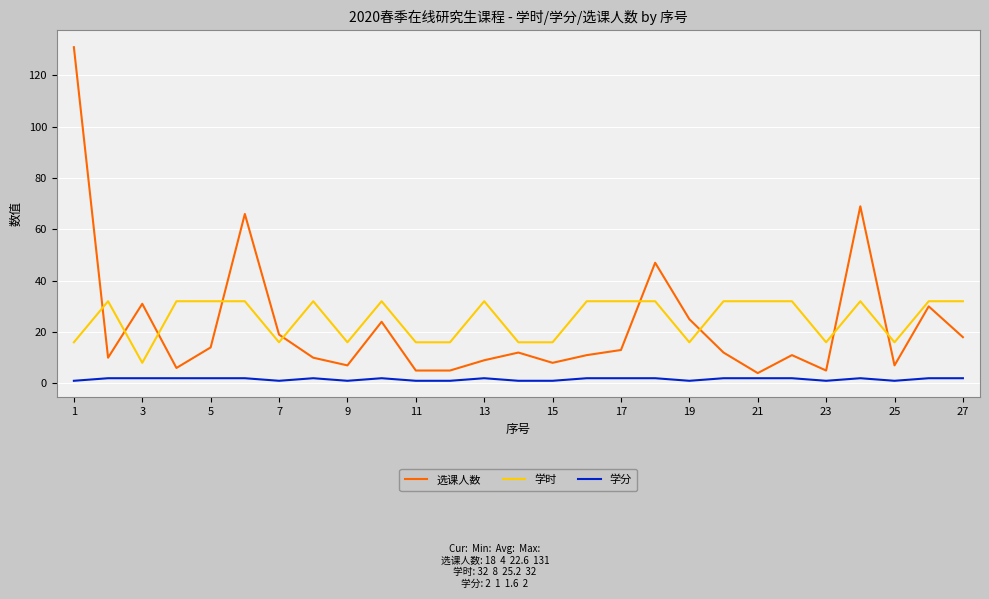

Which series has the widest spread of values?

选课人数